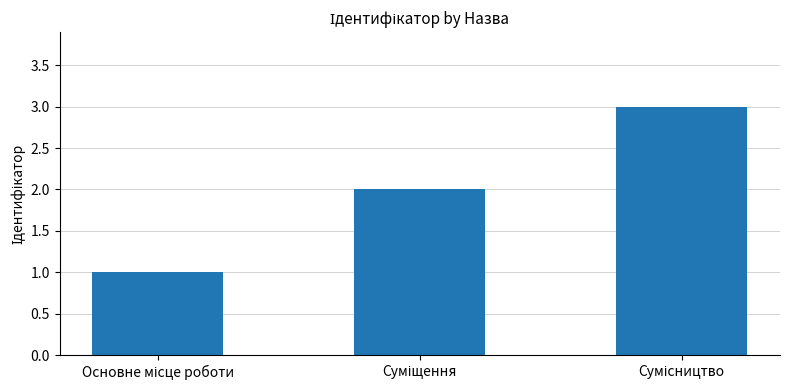

What is the greatest value displayed?

3